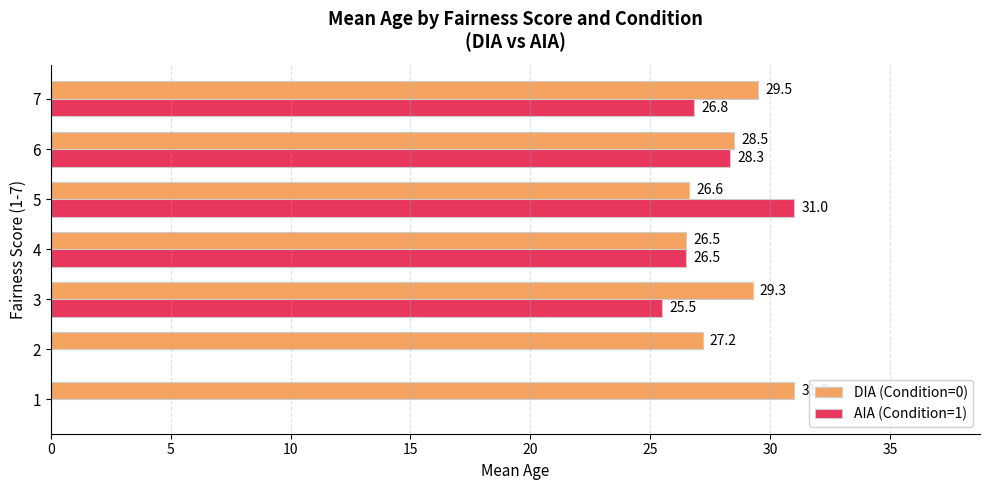

Which series has the widest spread of values?

AIA (Condition=1)